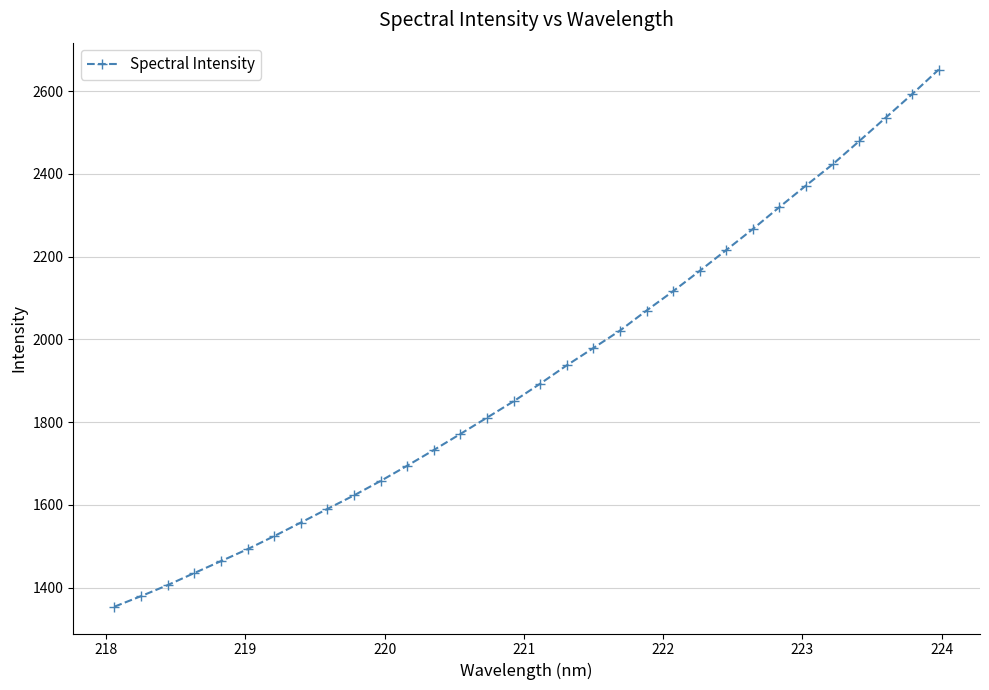

How many data points are above 1892?

16